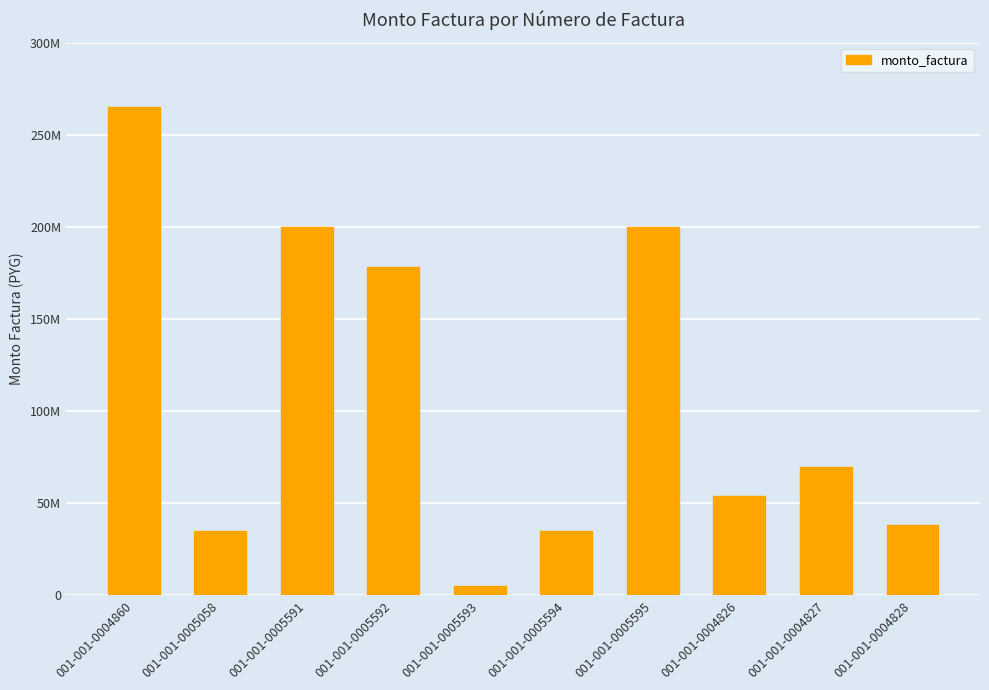

Reading left to right, extract all data points from this chart.

001-001-0004860=264900000	001-001-0005058=35100000	001-001-0005591=200000000	001-001-0005592=178000000	001-001-0005593=5200000	001-001-0005594=34800000	001-001-0005595=200000000	001-001-0004826=54000000	001-001-0004827=69600000	001-001-0004828=38400000